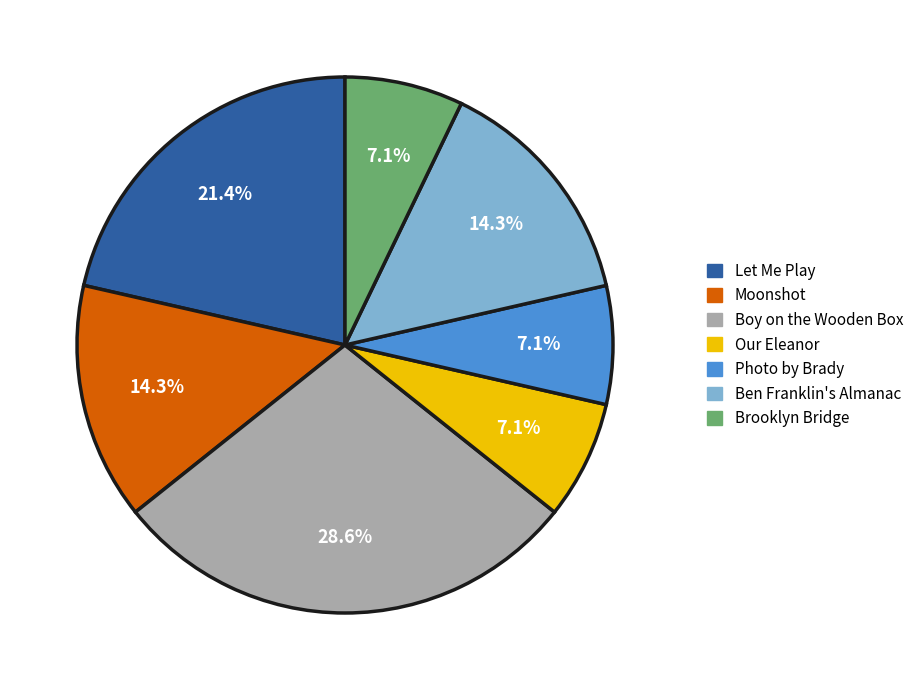

To the nearest percent, what is the average slice percentage?

14%